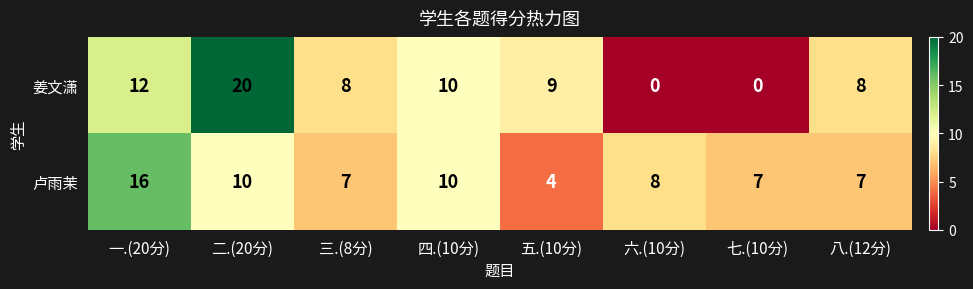

What is the sum of the 卢雨茉 values at 三.(8分) and 六.(10分)?

15